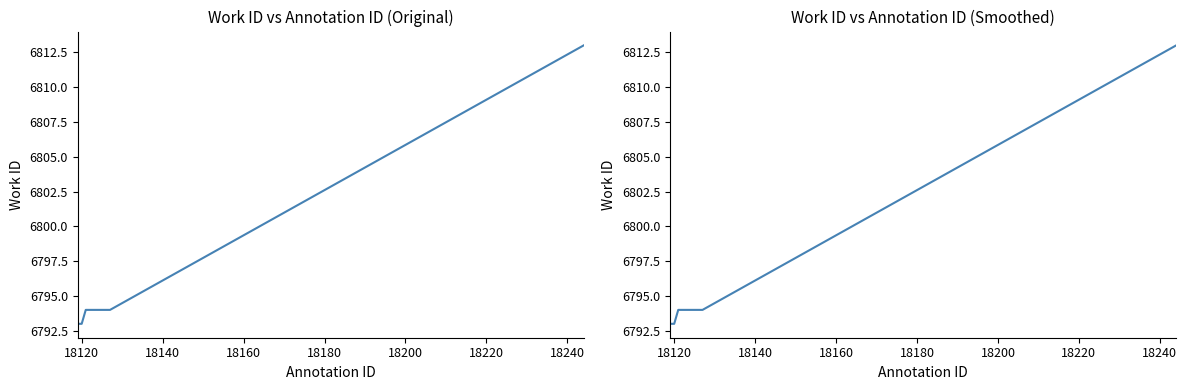

Reading right to left, list all the values displayed in this chart.

6813	6794	6794	6794	6794	6794	6794	6794	6793	6793